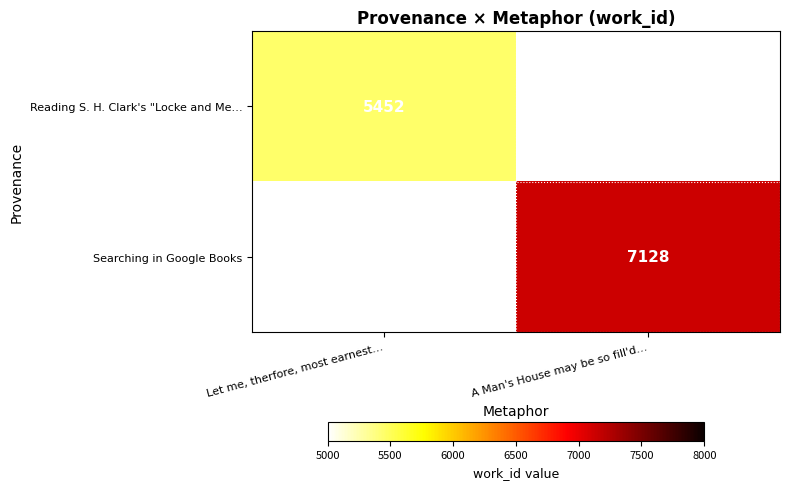

Is it true that Searching in Google Books equals 3431 at A Man's House may be so fill'd…?

False